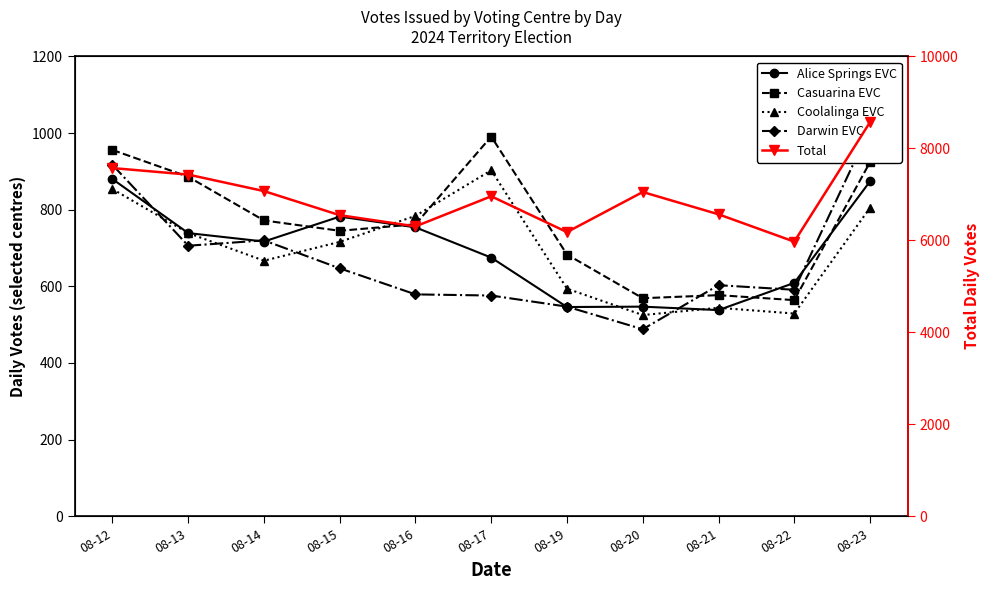

Is the value of Darwin EVC at 08-16 greater than the value of Coolalinga EVC at 08-16?

No